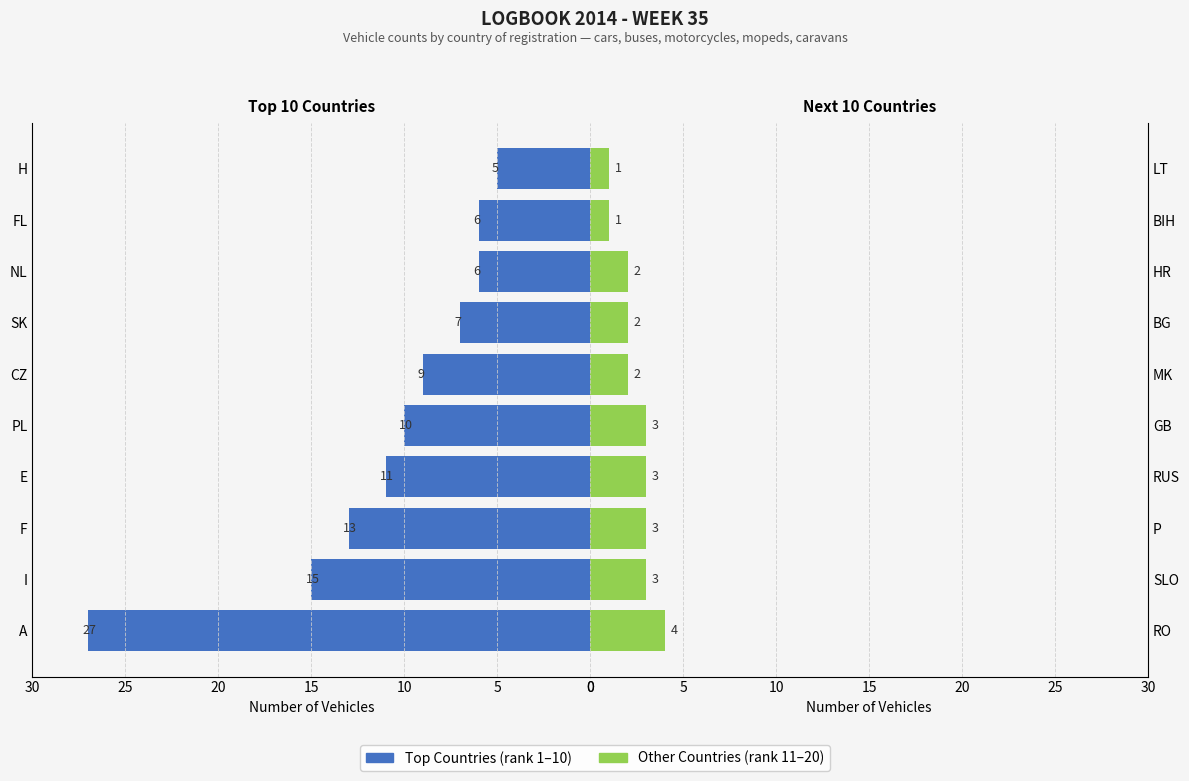

The value of Top Countries at SK is 4. True or false?

False